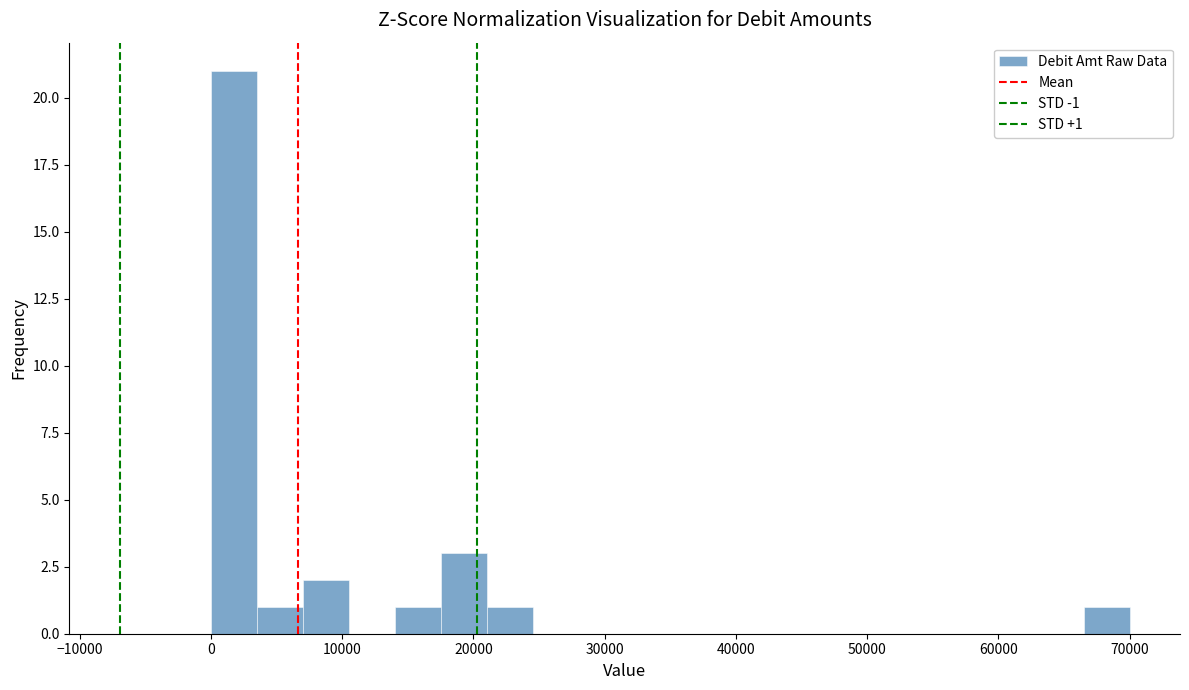

Around what value on the x-axis is the tallest bar? Give the approximate position of its centre, as read against the axis.

2000